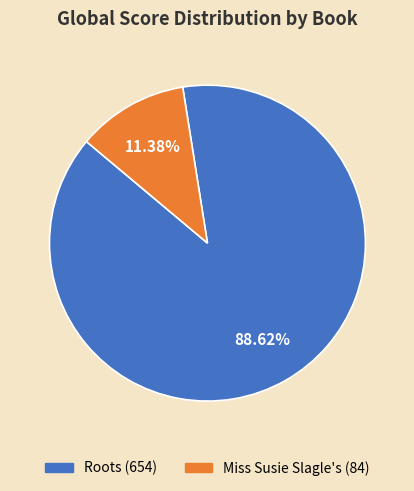

To the nearest percent, what is the difference between the largest and smallest slice percentages?

77%